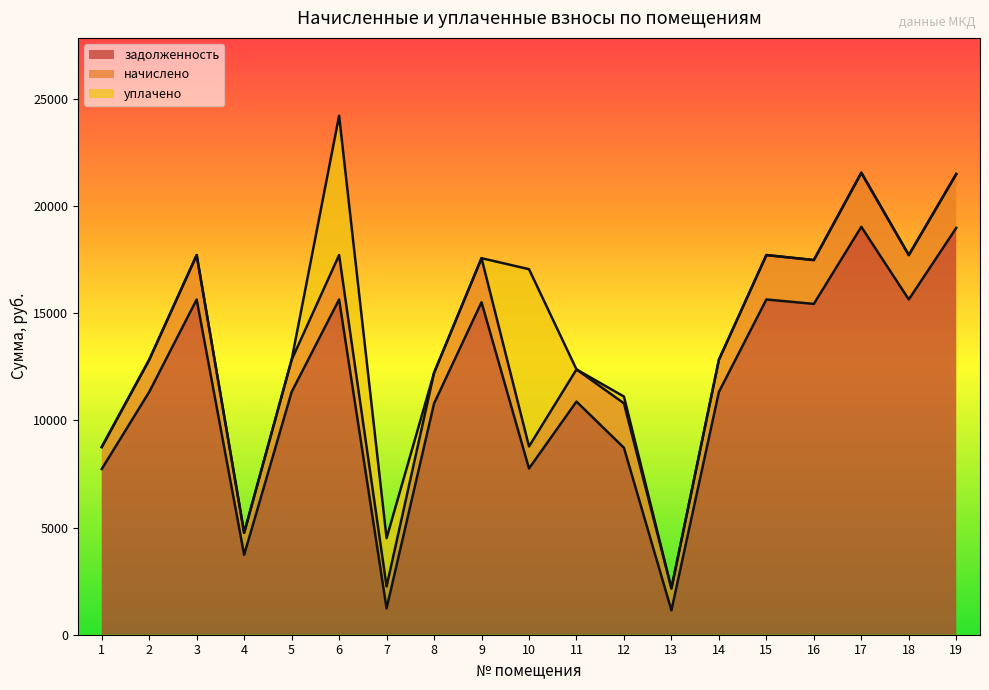

What is the maximum value for задолженность?

19028.9